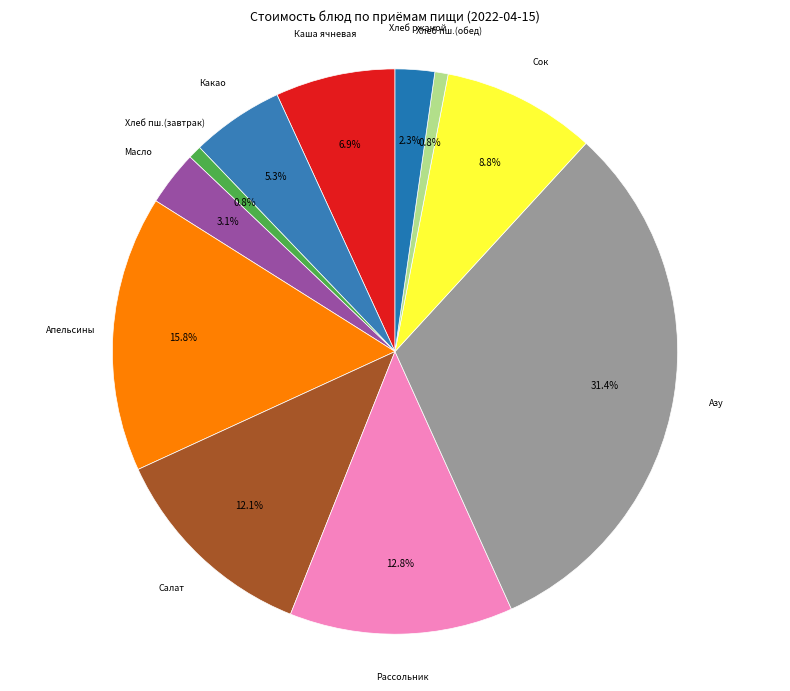

What is the ratio of the value at Какао to the value at Масло?

1.7